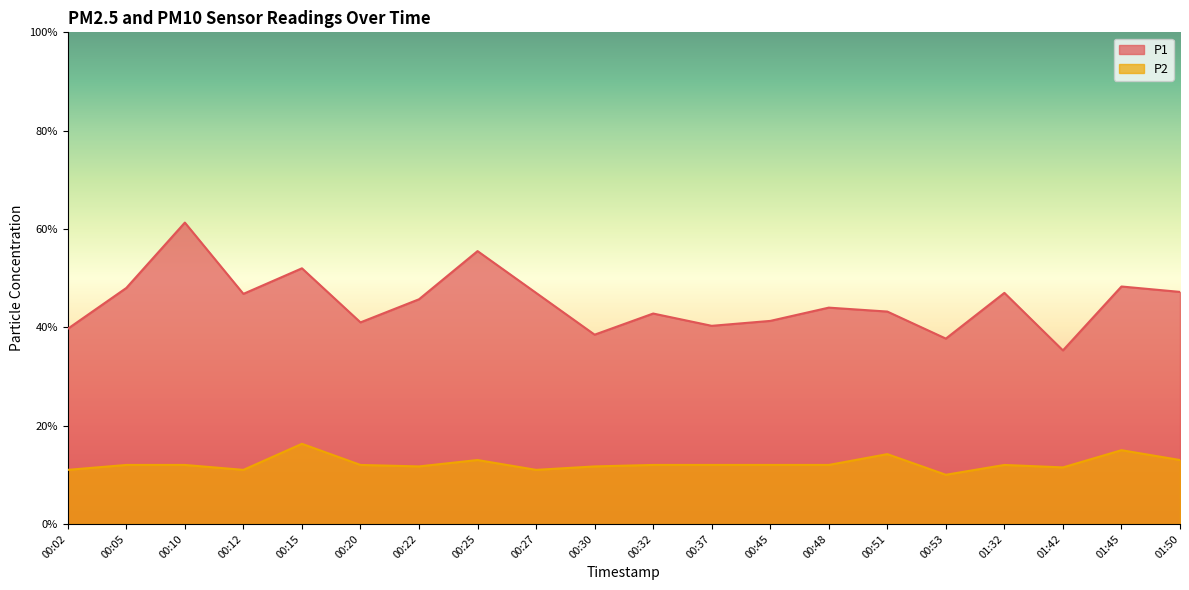

The value of P1 at 01:32 is 7.6. True or false?

False